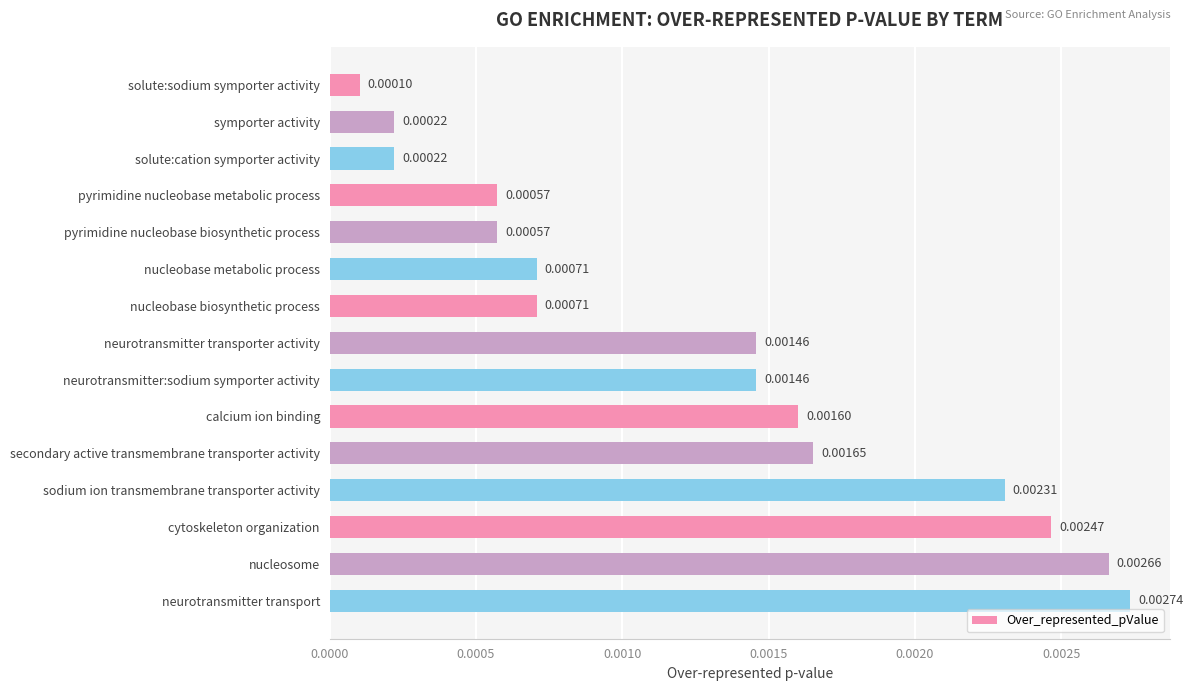

At which label is the value closest to 0?

solute:sodium symporter activity